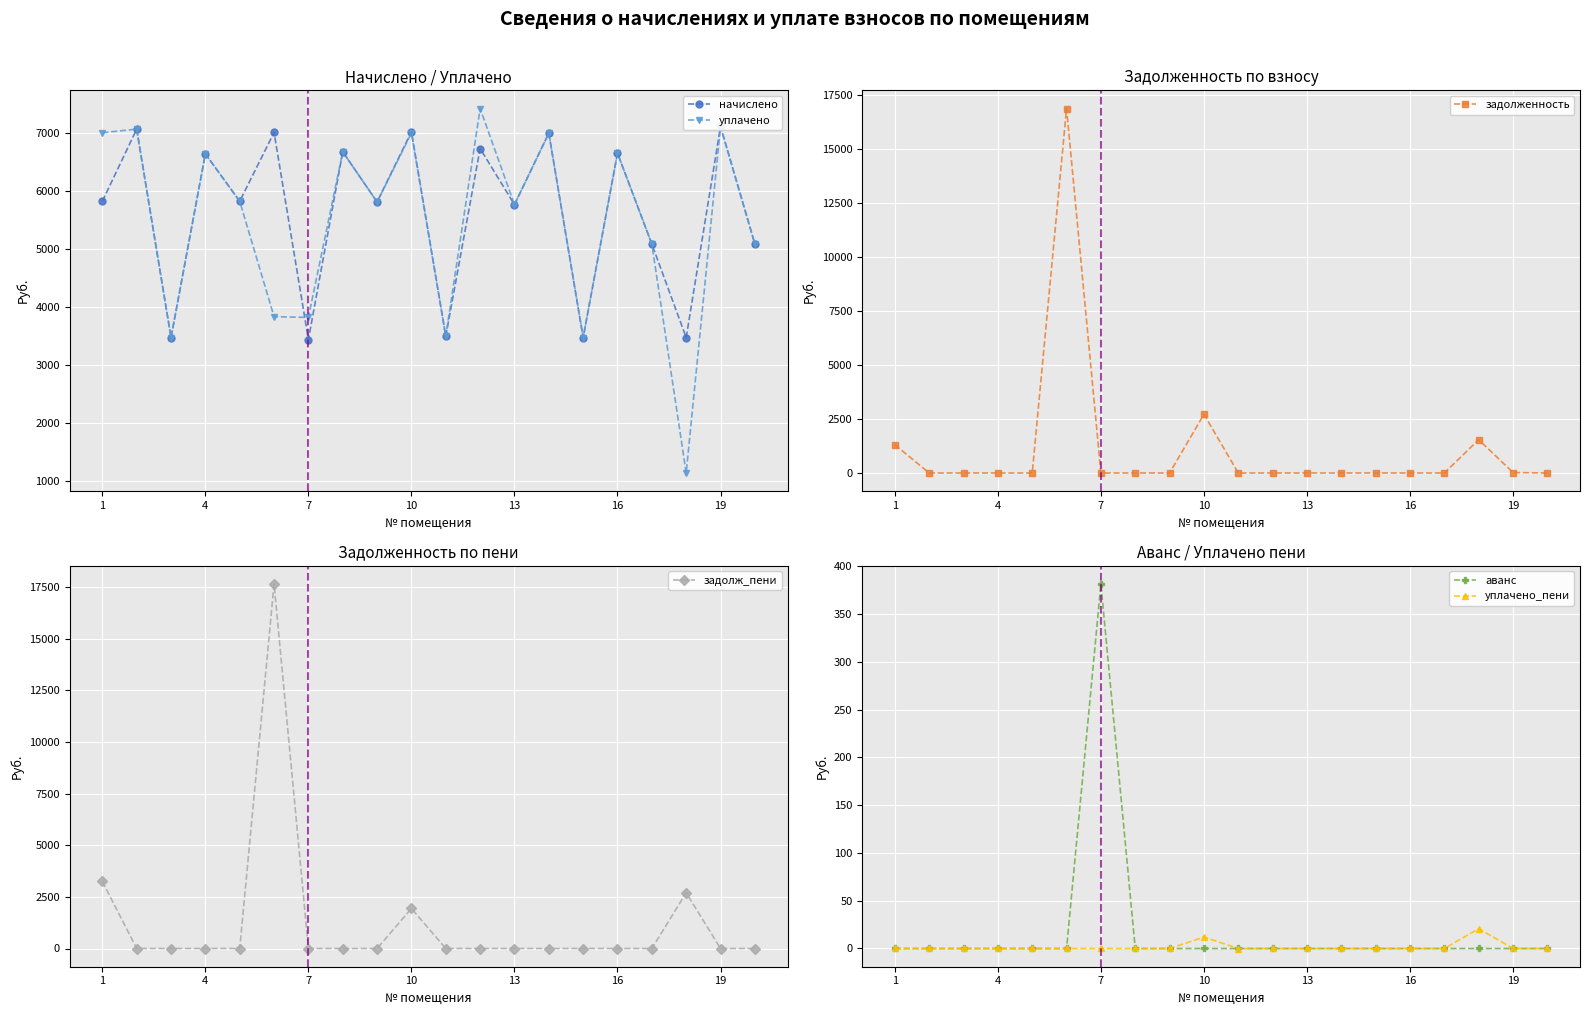

True or false: уплачено has more than 1 points higher than both neighbors.

True